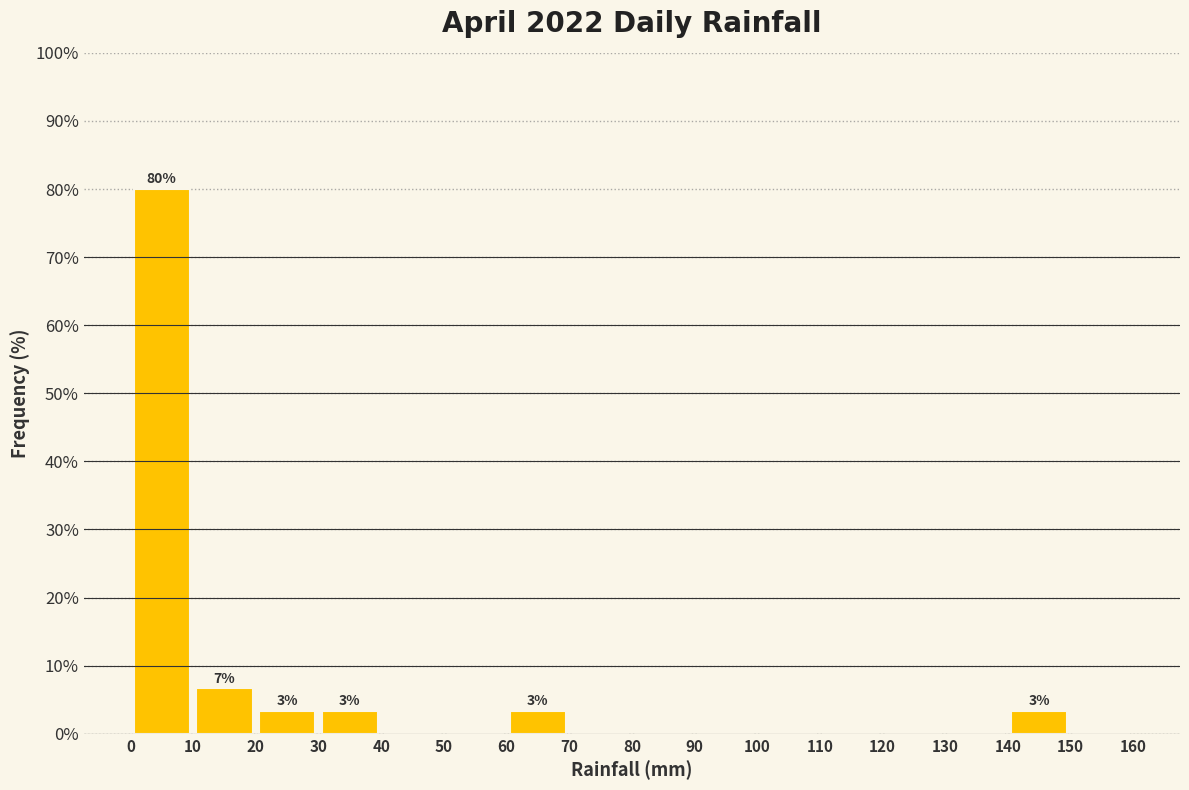

Over which range of the x-axis is the bar tallest?

0 to 10